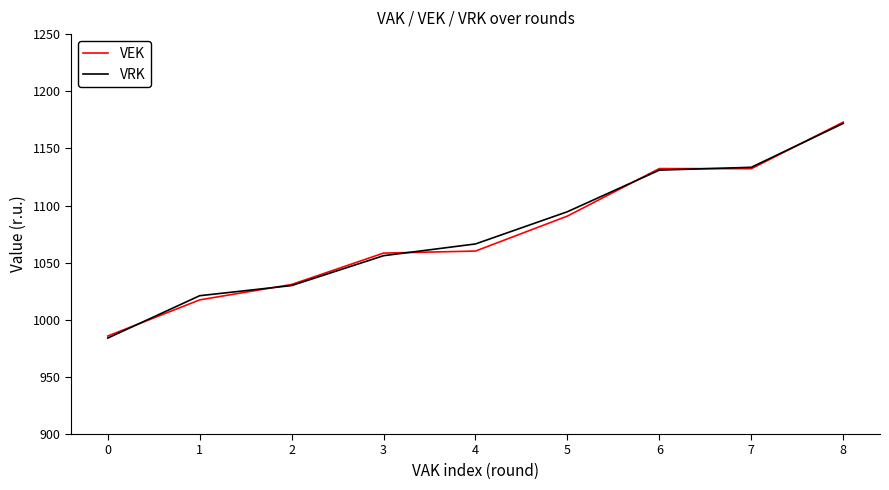

Which series changed the most between 1 and 4?

VRK